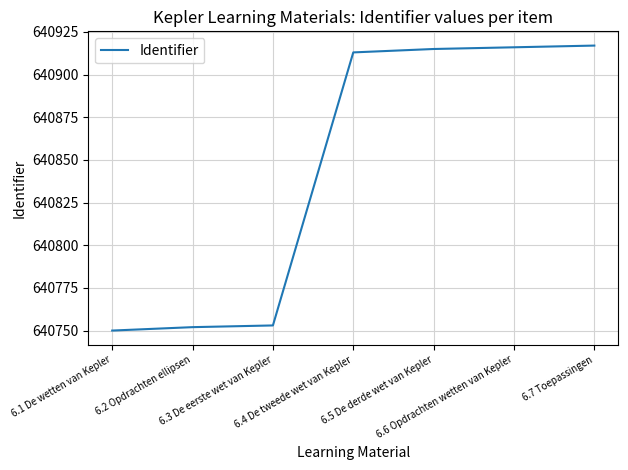

Reading left to right, transcribe all the data shown in this chart.

640750	640752	640753	640913	640915	640916	640917